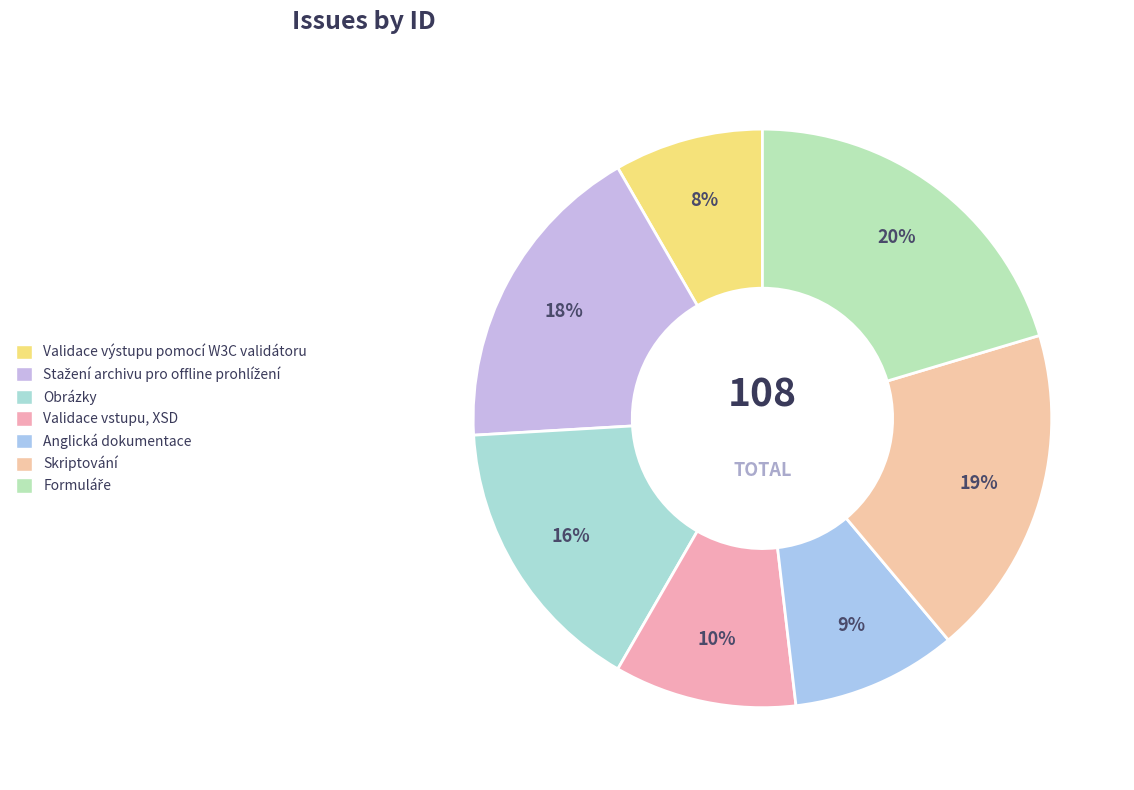

True or false: Skriptování accounts for 19% of the total.

True